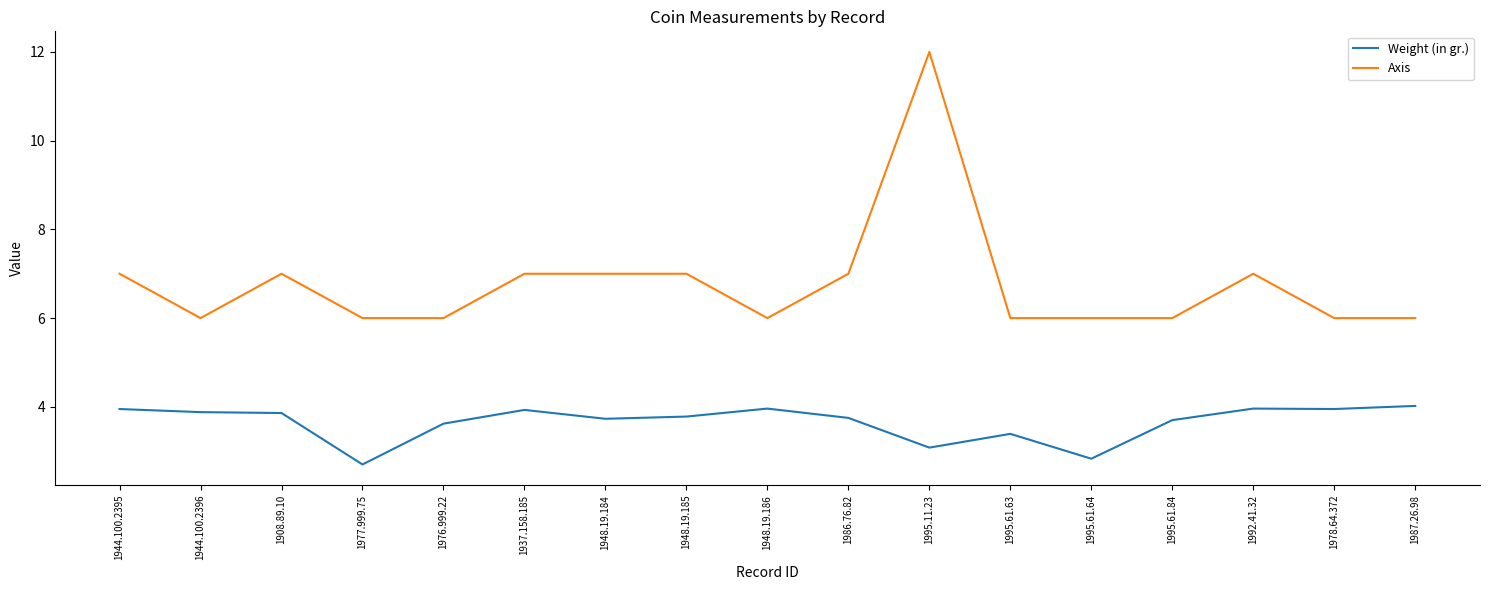

True or false: Weight (in gr.) and Axis cross at least once.

False